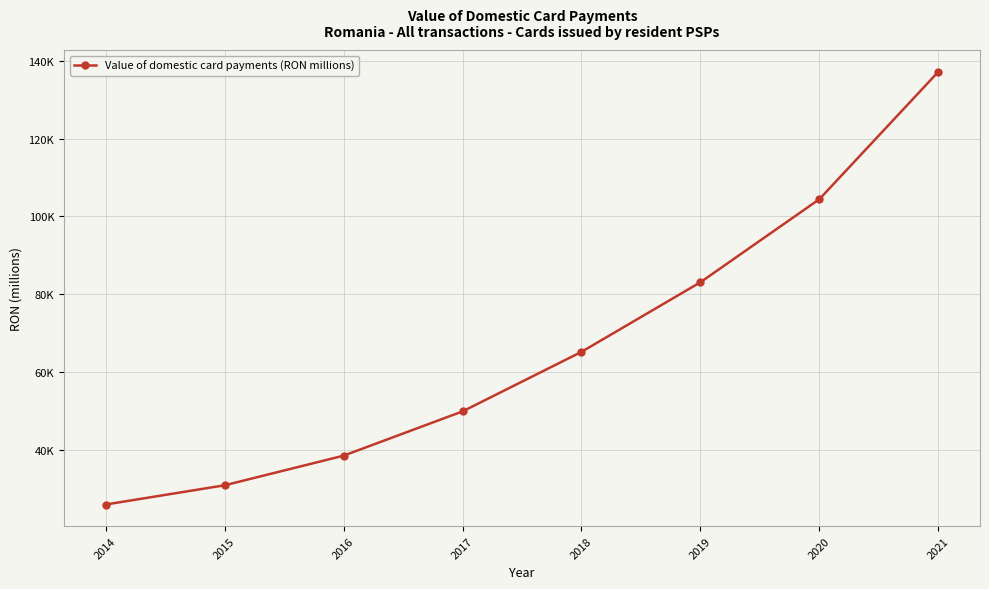

What is the ratio of the value at 2020 to the value at 2018?

1.6